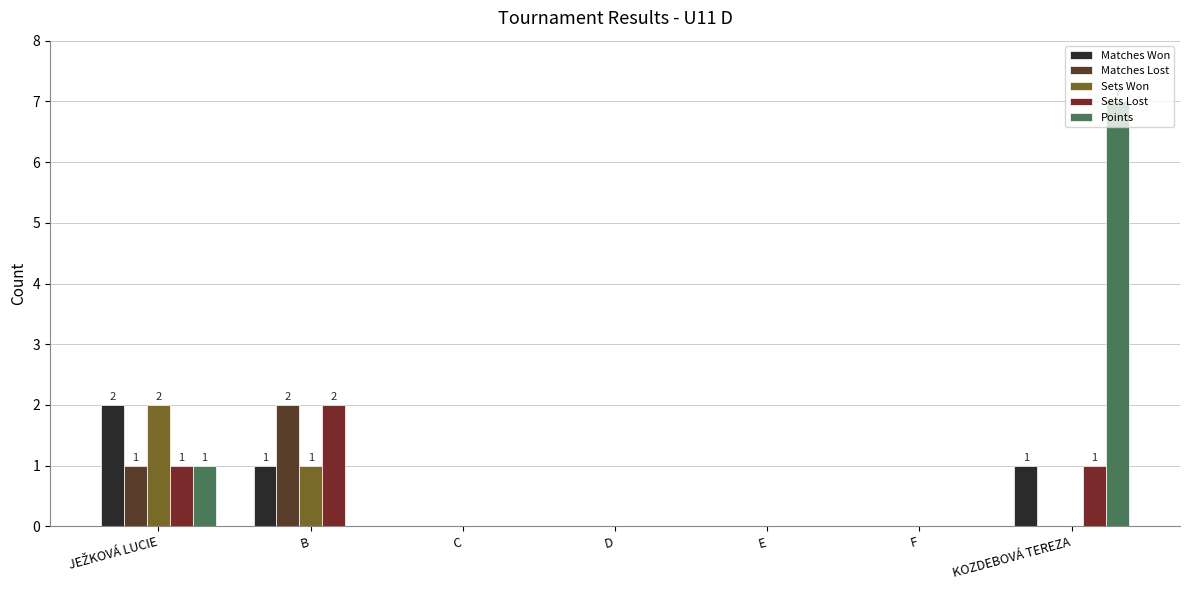

Where is Matches Lost nearest to the value 1?

JEŽKOVÁ LUCIE